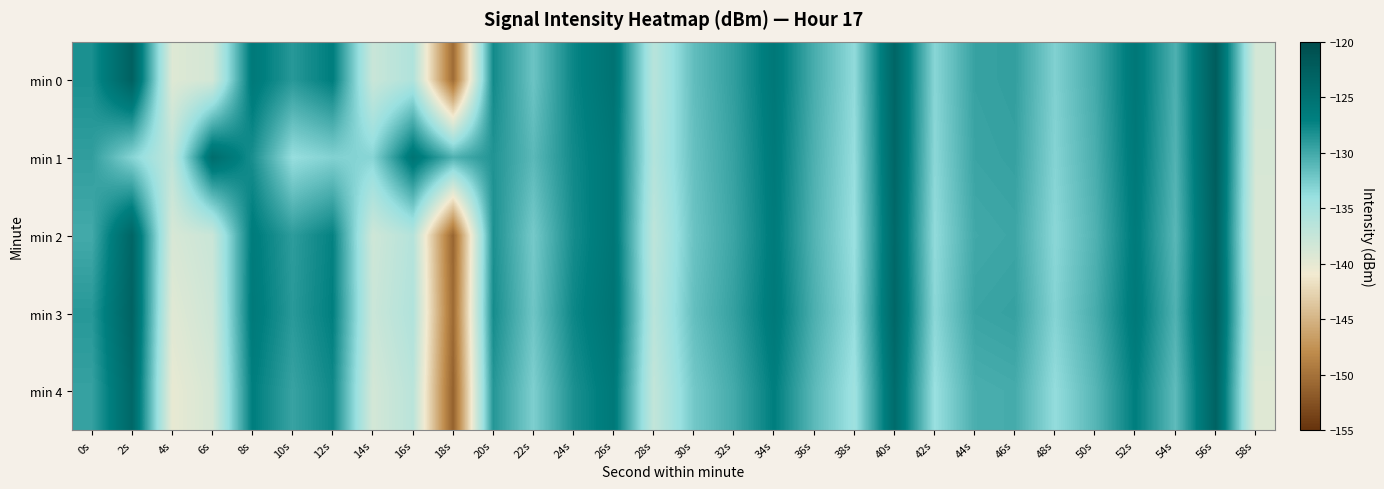

Reading right to left, what are all the values shown in this chart?

min 0: 58s=-138.6	56s=-122.3	54s=-130.6	52s=-126.0	50s=-130.2	48s=-132.9	46s=-129.3	44s=-129.6	42s=-133.3	40s=-123.6	38s=-133.7	36s=-130.3	34s=-126.0	32s=-129.3	30s=-131.5	28s=-136.5	26s=-125.3	24s=-127.5	22s=-132.0	20s=-127.9	18s=-150.5	16s=-135.8	14s=-137.8	12s=-126.9	10s=-128.8	8s=-126.2	6s=-138.6	4s=-139.4	2s=-122.9	0s=-128.2
min 1: 58s=-138.8	56s=-122.5	54s=-130.8	52s=-126.2	50s=-130.4	48s=-133.1	46s=-129.5	44s=-129.7	42s=-133.4	40s=-123.7	38s=-133.9	36s=-130.6	34s=-126.3	32s=-129.5	30s=-131.7	28s=-136.1	26s=-125.9	24s=-127.8	22s=-131.2	20s=-128.5	18s=-130.6	16s=-125.6	14s=-133.2	12s=-133.0	10s=-133.9	8s=-128.2	6s=-124.6	4s=-137.1	2s=-133.2	0s=-129.3
min 2: 58s=-139.1	56s=-122.8	54s=-131.1	52s=-126.5	50s=-130.7	48s=-133.4	46s=-129.8	44s=-130.0	42s=-133.7	40s=-124.0	38s=-134.1	36s=-130.8	34s=-126.5	32s=-129.7	30s=-131.9	28s=-136.9	26s=-125.8	24s=-128.0	22s=-132.4	20s=-128.3	18s=-151.0	16s=-136.2	14s=-138.2	12s=-127.2	10s=-129.1	8s=-126.6	6s=-137.8	4s=-138.9	2s=-123.5	0s=-130.1
min 3: 58s=-138.8	56s=-122.5	54s=-130.7	52s=-126.2	50s=-130.3	48s=-133.1	46s=-129.5	44s=-129.7	42s=-133.4	40s=-123.7	38s=-133.8	36s=-130.5	34s=-126.2	32s=-129.4	30s=-131.6	28s=-136.6	26s=-125.5	24s=-127.6	22s=-132.1	20s=-128.0	18s=-150.6	16s=-135.9	14s=-137.9	12s=-127.0	10s=-128.9	8s=-126.3	6s=-138.2	4s=-139.6	2s=-123.1	0s=-128.8
min 4: 58s=-139.5	56s=-123.2	54s=-131.4	52s=-126.9	50s=-131.0	48s=-133.8	46s=-130.2	44s=-130.4	42s=-134.1	40s=-124.4	38s=-134.5	36s=-131.2	34s=-126.9	32s=-130.1	30s=-132.3	28s=-137.3	26s=-126.2	24s=-128.3	22s=-132.8	20s=-128.7	18s=-151.3	16s=-136.6	14s=-138.6	12s=-127.7	10s=-129.6	8s=-126.9	6s=-138.8	4s=-140.2	2s=-123.8	0s=-129.5